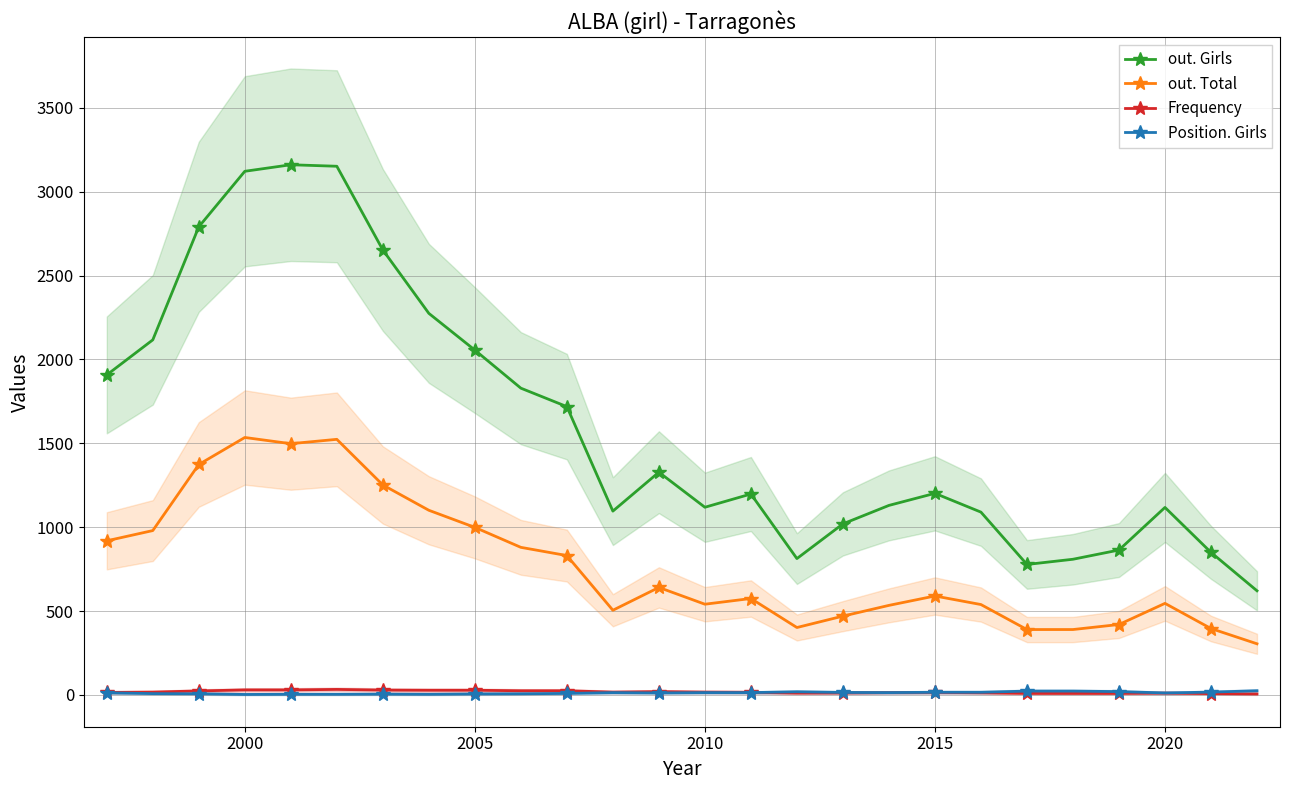

Is it true that out. Total equals 2326 at 2000?

False